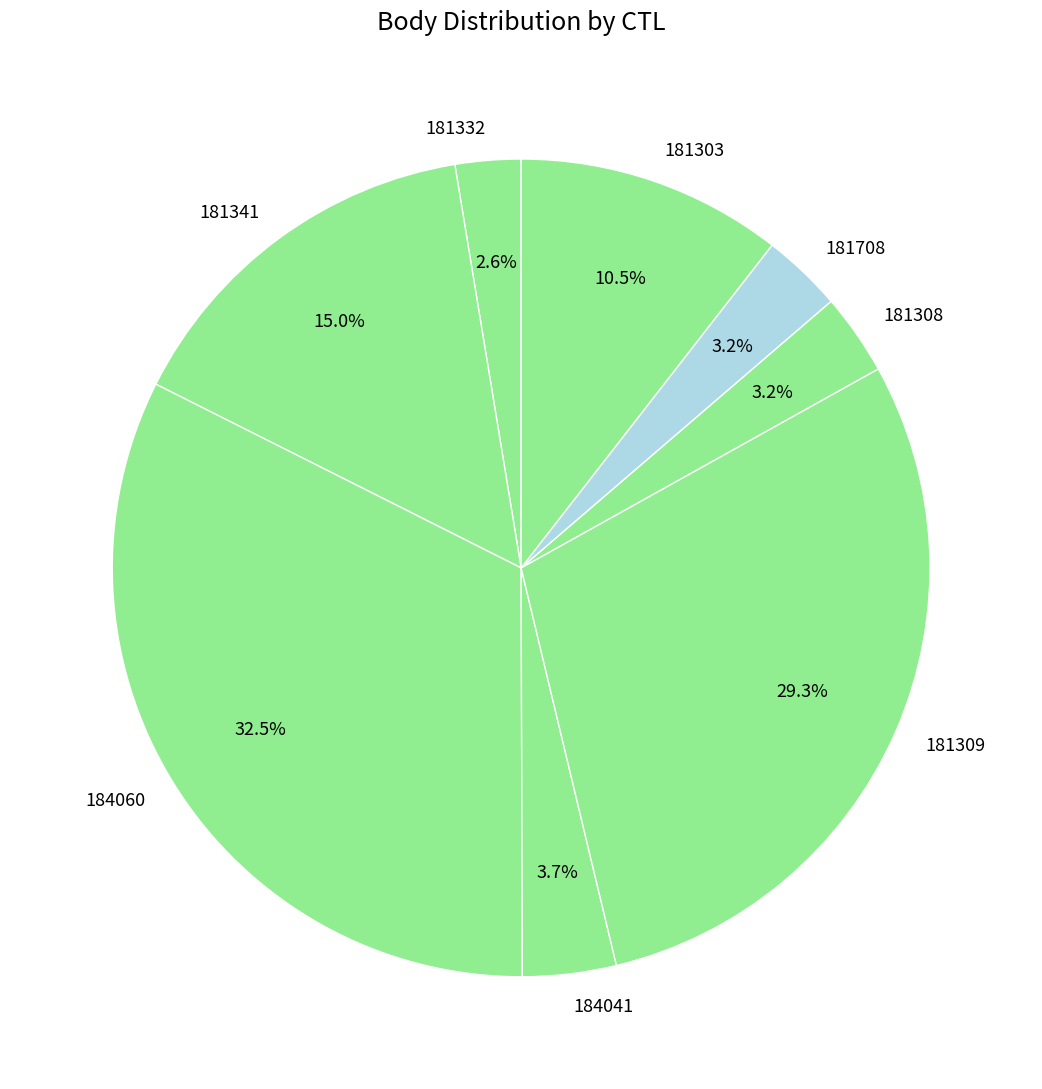

Rank the categories by value from lowest to highest.

181332, 181708, 181308, 184041, 181303, 181341, 181309, 184060